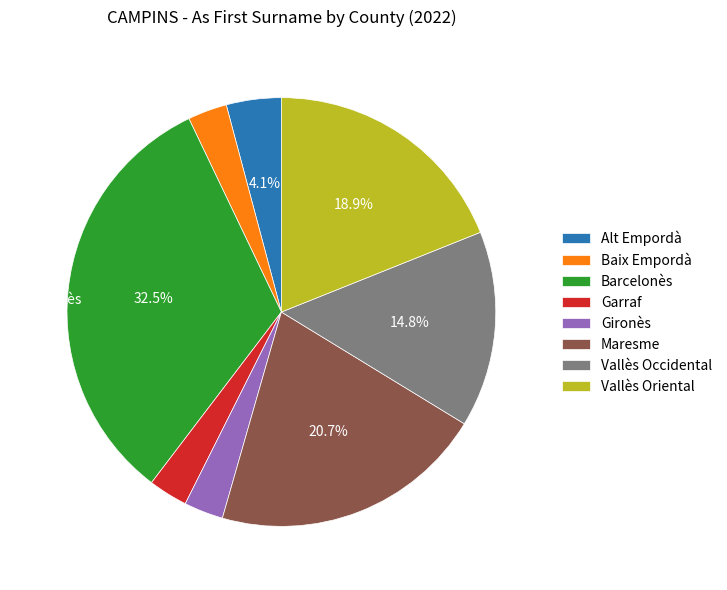

Do Vallès Occidental and Alt Empordà together represent more than half of the pie?

No